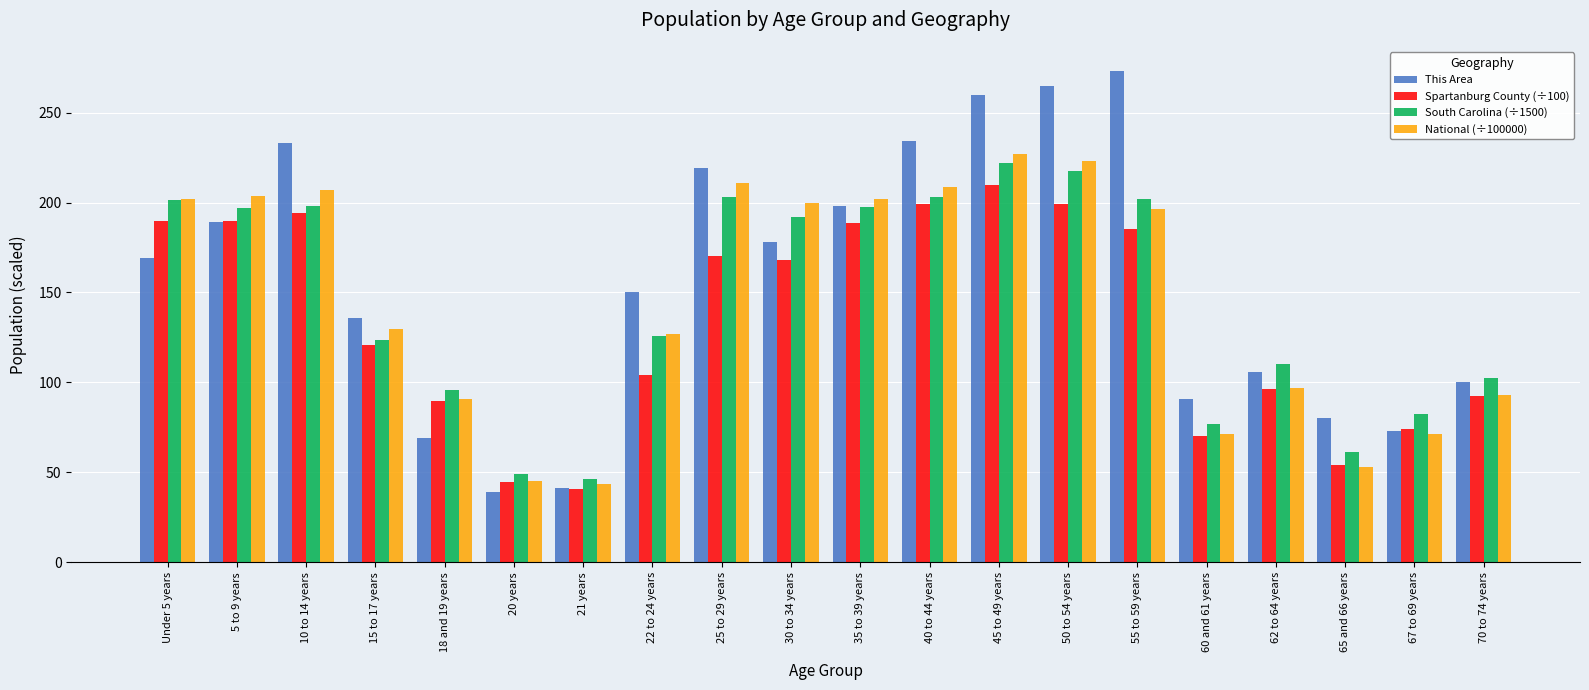

What position from the left is 35 to 39 years?

11